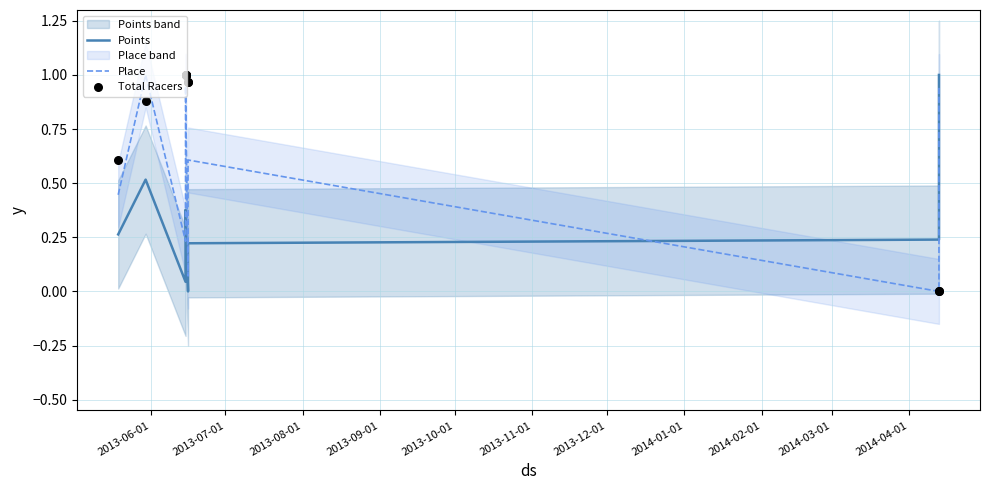

What is the total value across all series at 2014-03-01?

0.2